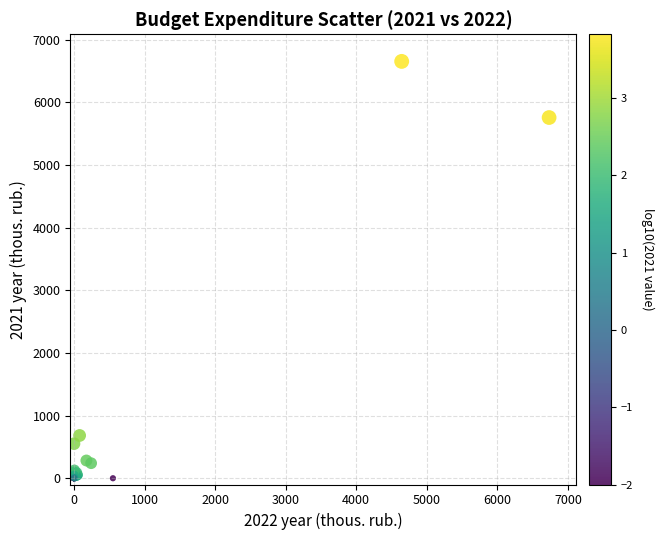

What Y value in the scatter plot is closest to 3327?

5758.4